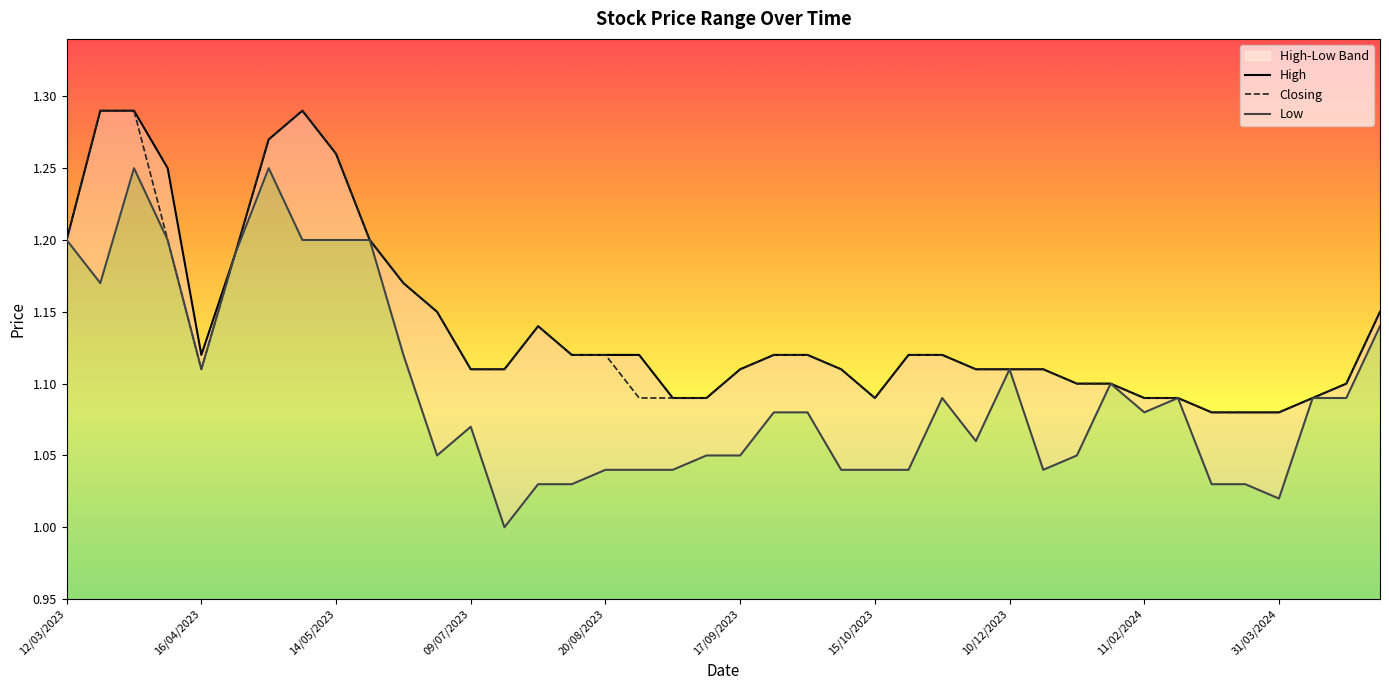

True or false: High and Closing cross at least once.

False